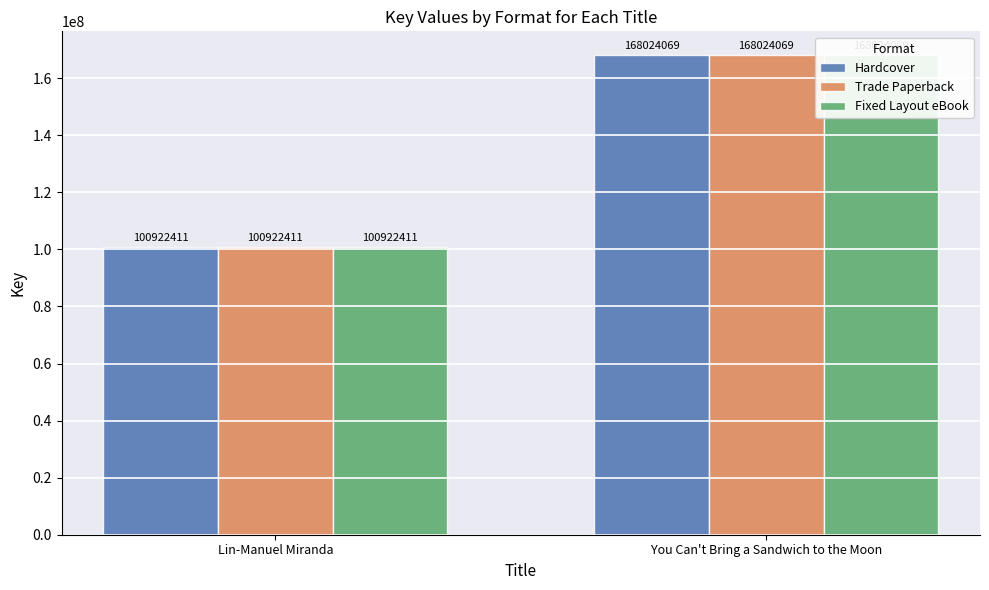

The Hardcover series shows 69940806 at Lin-Manuel Miranda. True or false?

False